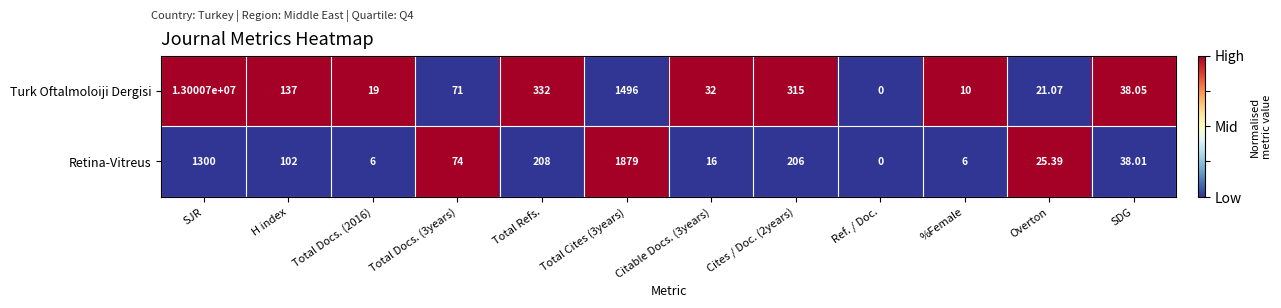

Which series changed the most between Total Refs. and Overton?

Turk Oftalmoloiji Dergisi